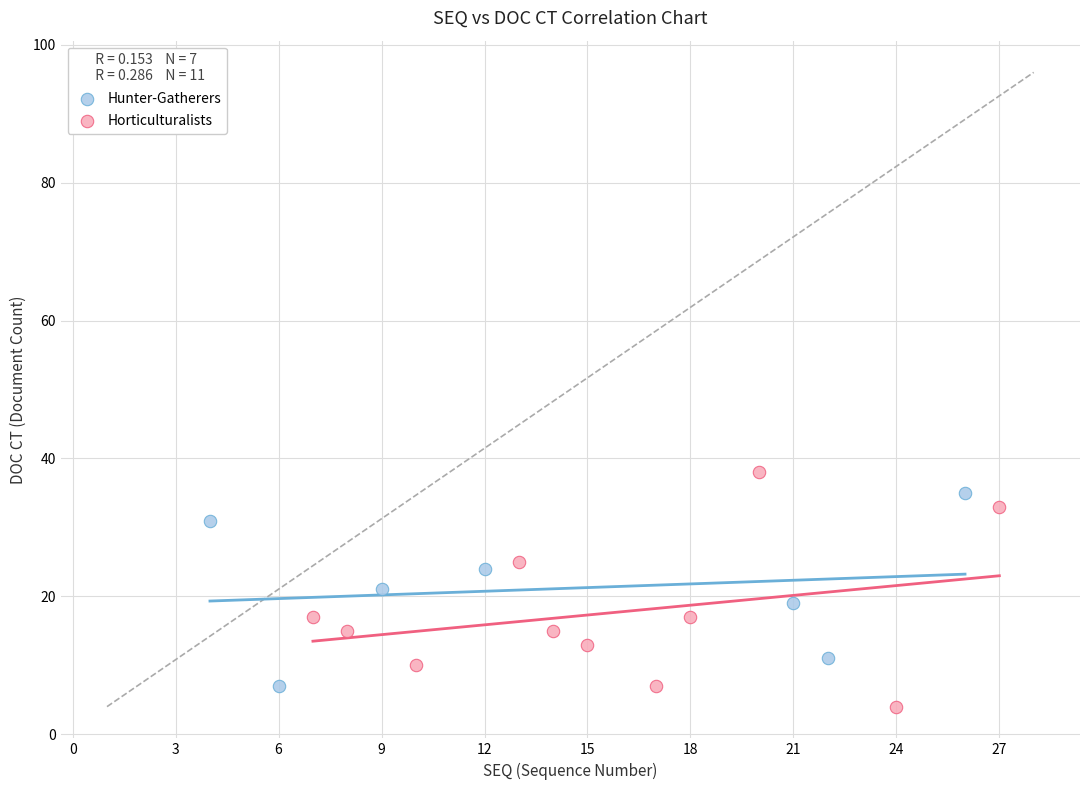

Which series has the widest spread of Y values?

Horticulturalists